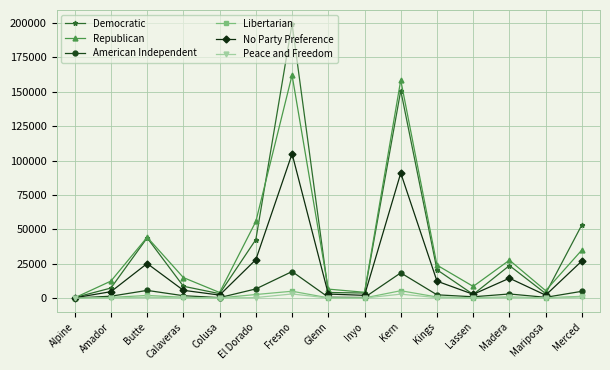

Which series changed the most between Fresno and Kings?

Democratic